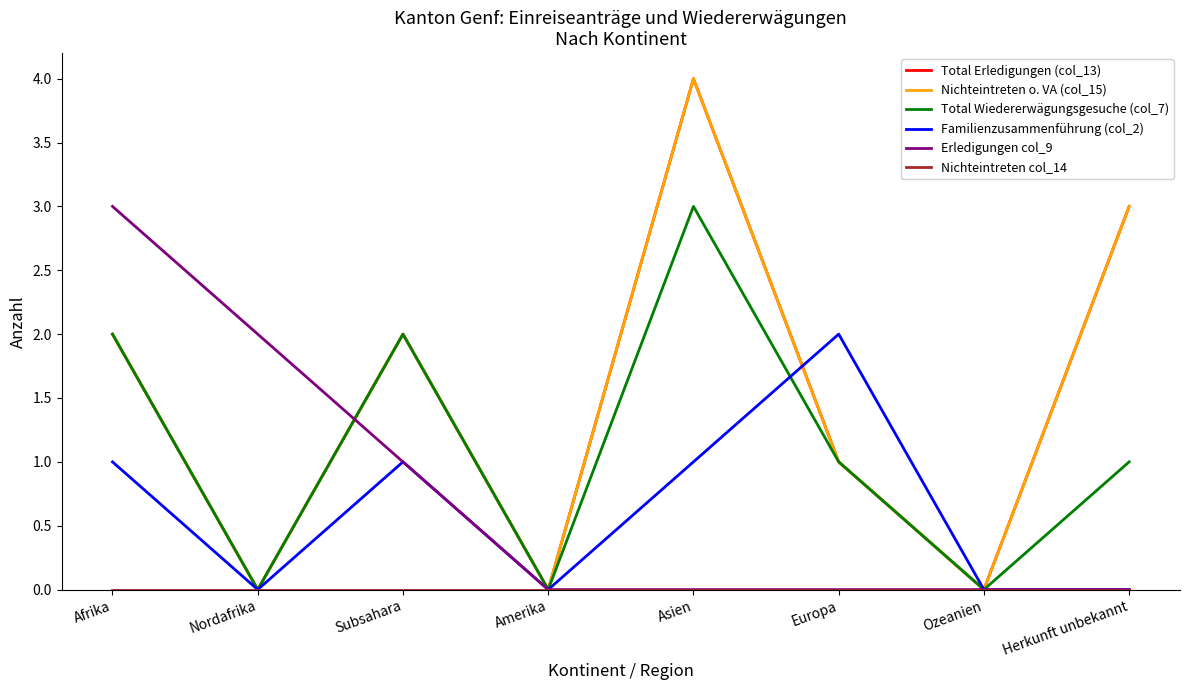

True or false: Erledigungen col_9 and Nichteintreten o. VA (col_15) intersect in this chart.

True